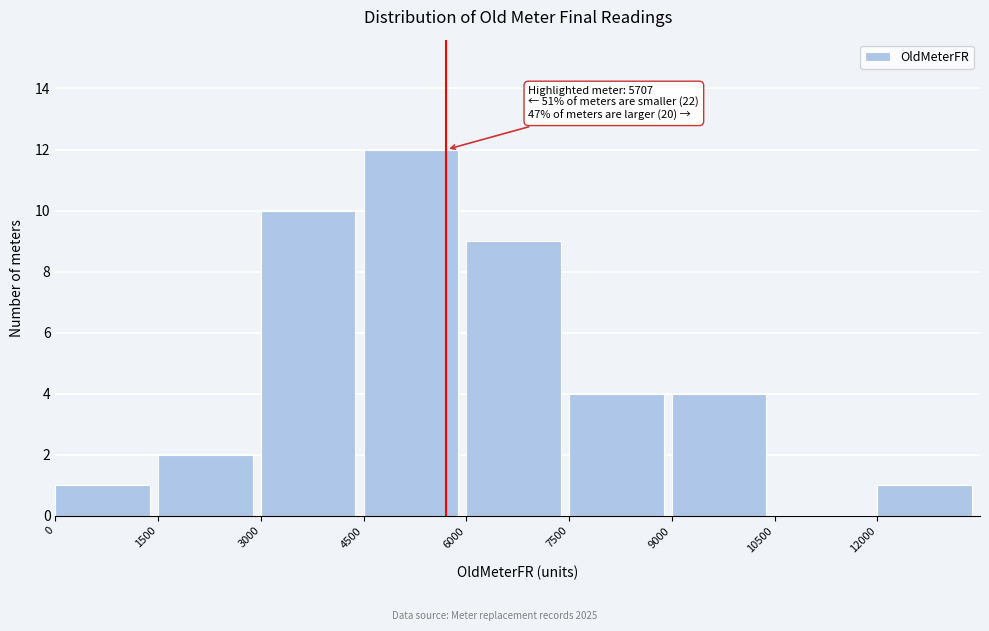

Which range on the x-axis has the tallest bar?

4500 to 6000